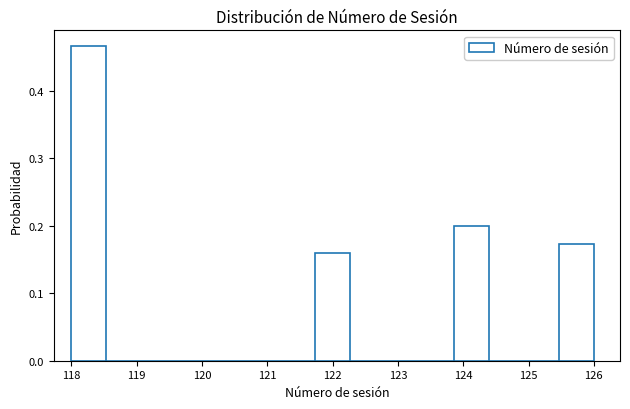

Reading left to right, list every bar in this chart as the range it spans on the x-axis followed by its height. Neither the bar edges nor the heights are printed on the chart, so give them approximately, as read against the axes.

118.0 to 118.5: 0.47
118.5 to 119.1: 0
119.1 to 119.6: 0
119.6 to 120.1: 0
120.1 to 120.7: 0
120.7 to 121.2: 0
121.2 to 121.7: 0
121.7 to 122.3: 0.16
122.3 to 122.8: 0
122.8 to 123.3: 0
123.3 to 123.9: 0
123.9 to 124.4: 0.20
124.4 to 124.9: 0
124.9 to 125.5: 0
125.5 to 126.0: 0.17